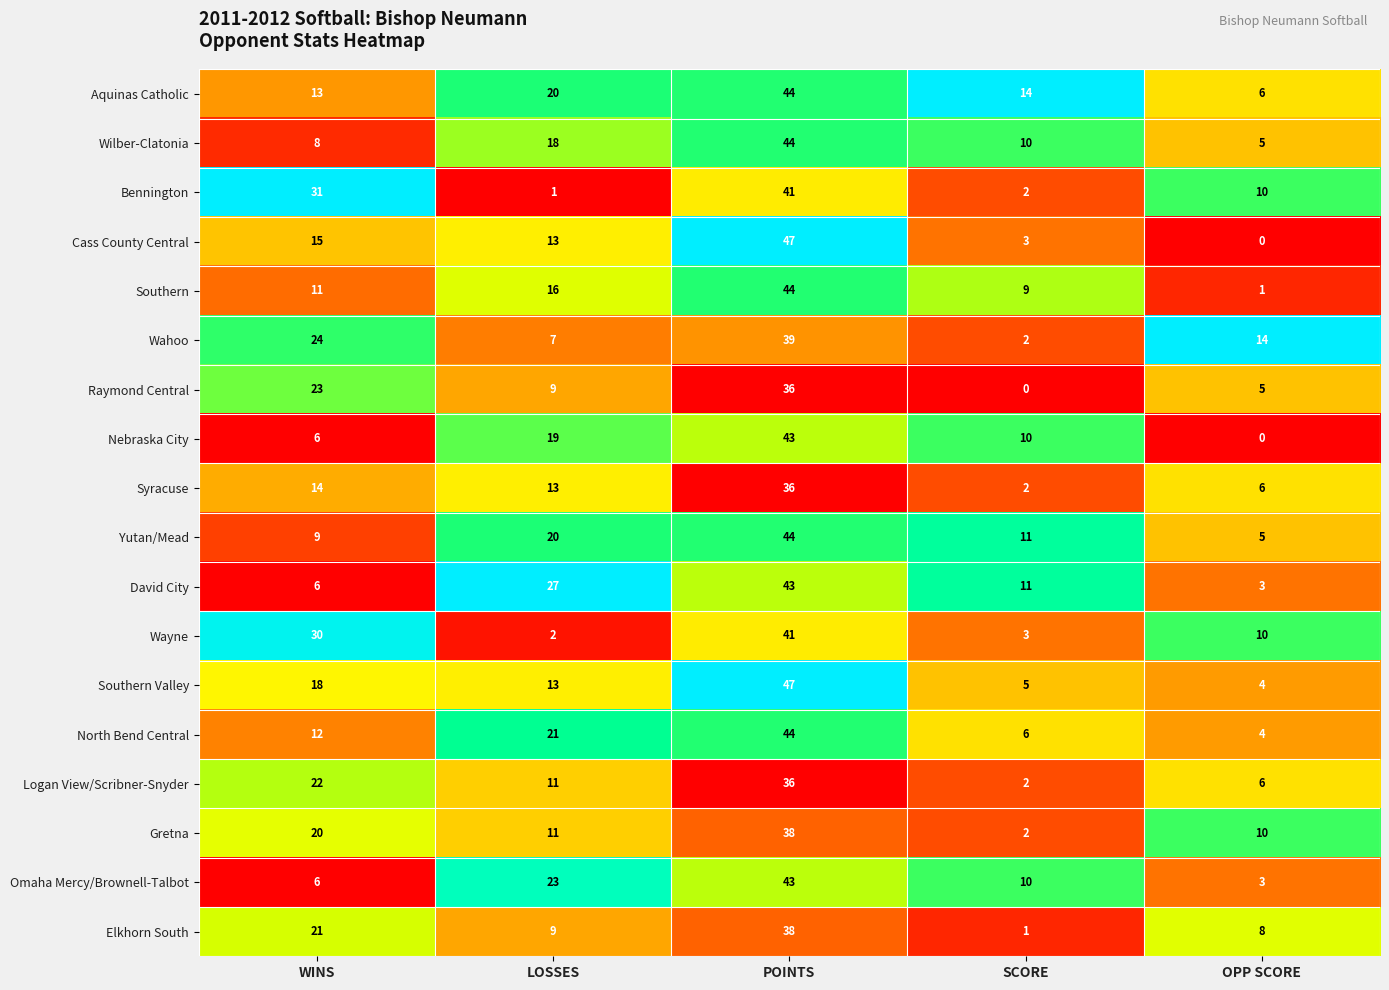

What is the total value across all series at LOSSES?

253